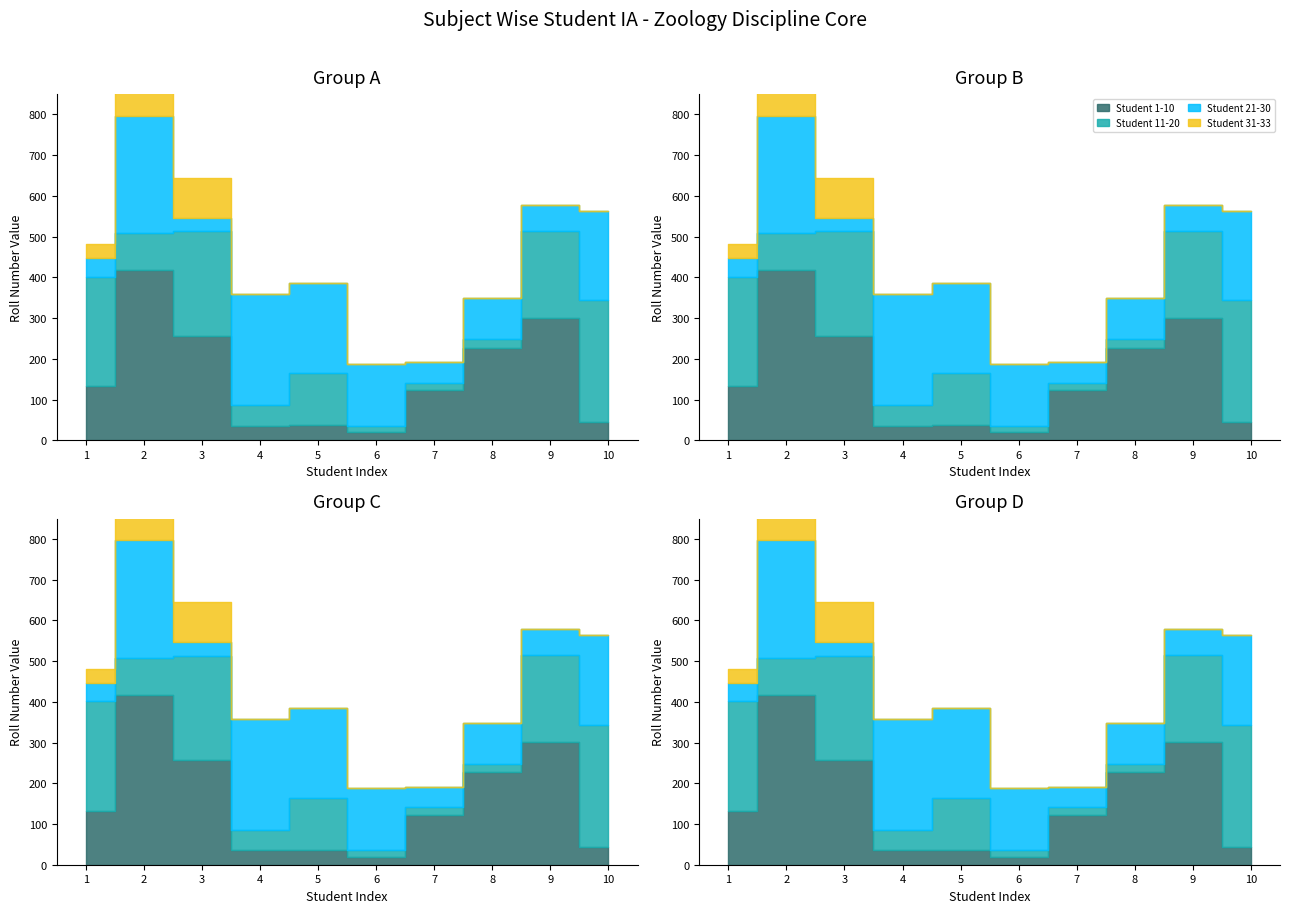

How many values in the Student 11-20 series are below 128?

5